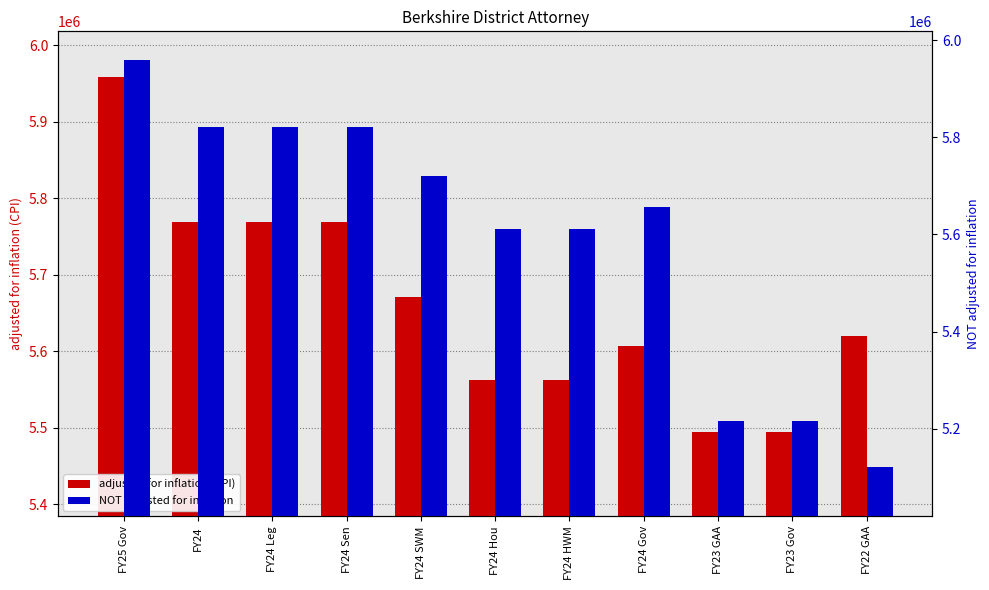

At which label does NOT adjusted for inflation first exceed 5657092?

FY25 Gov